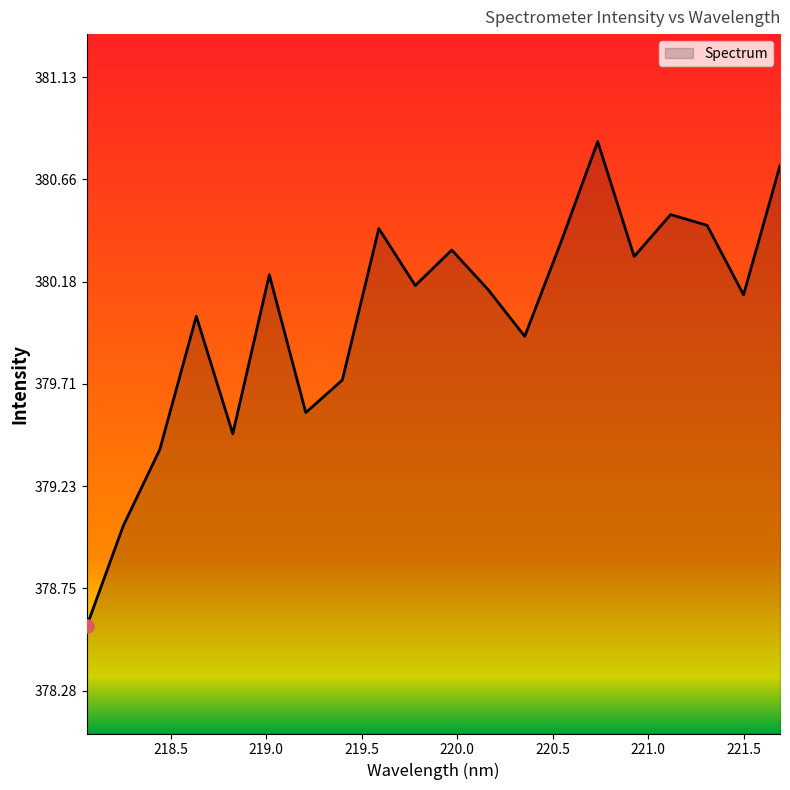

What is the minimum value shown in the chart?

378.6